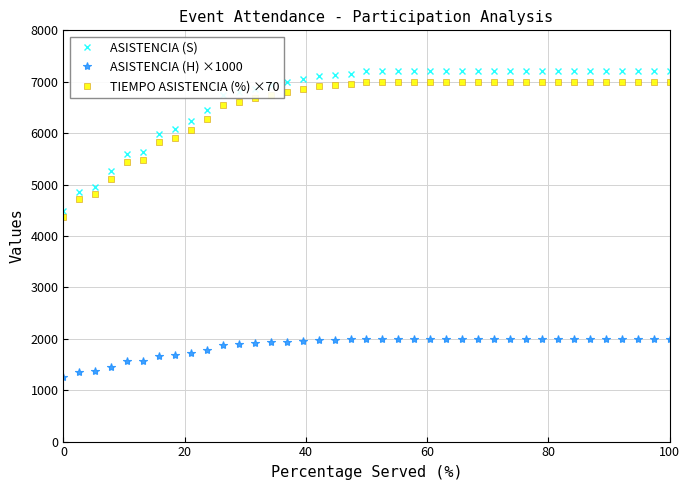

Which series has the widest spread of values?

ASISTENCIA (S)